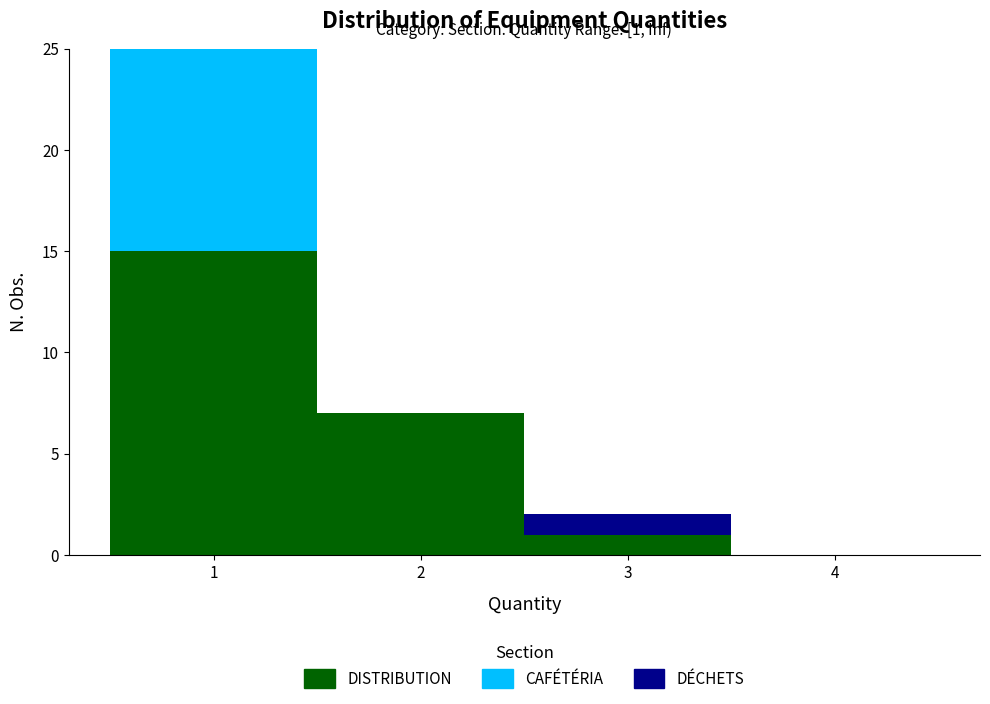

Which range on the x-axis has the tallest stacked bar (by total height)?

0.5 to 1.5